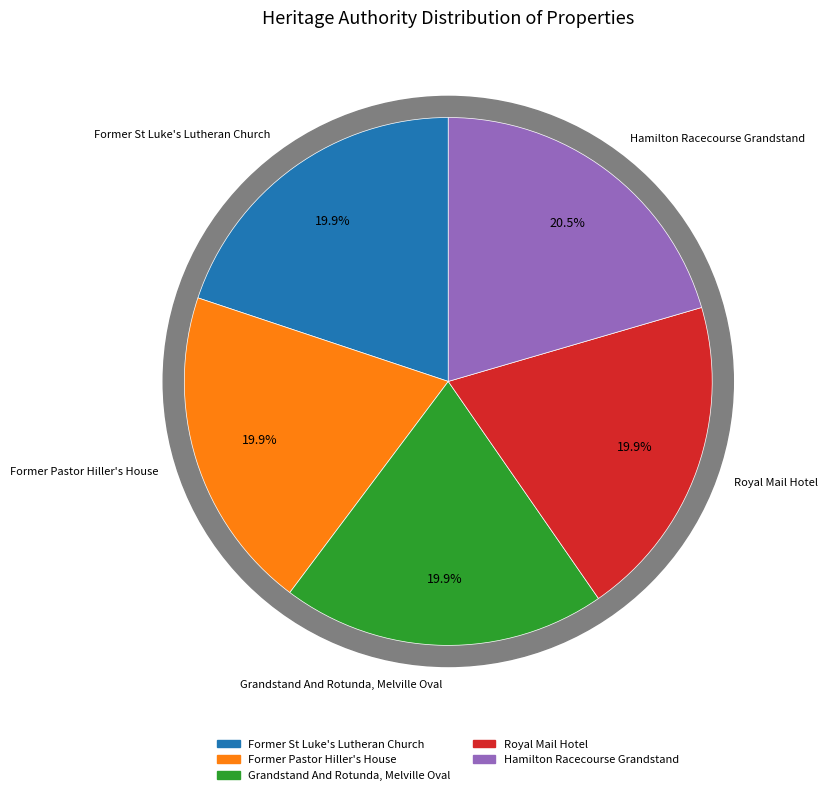

How many slices are in this pie chart?

5